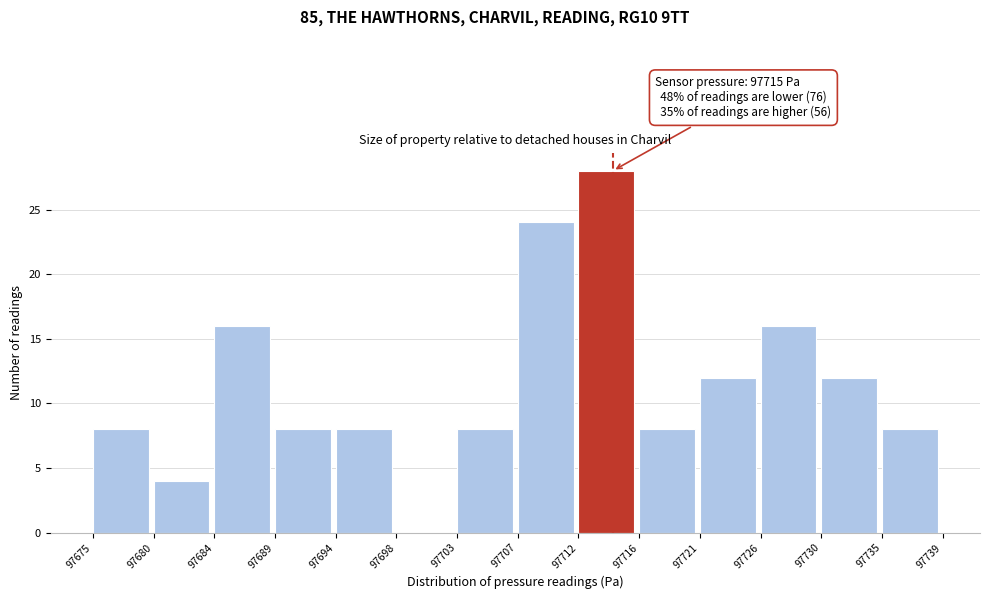

Reading left to right, extract all data points from this chart.

97675=8	97680=4	97684=16	97689=8	97694=8	97698=0	97703=8	97707=24	97712=28	97716=8	97721=12	97726=16	97730=12	97735=8